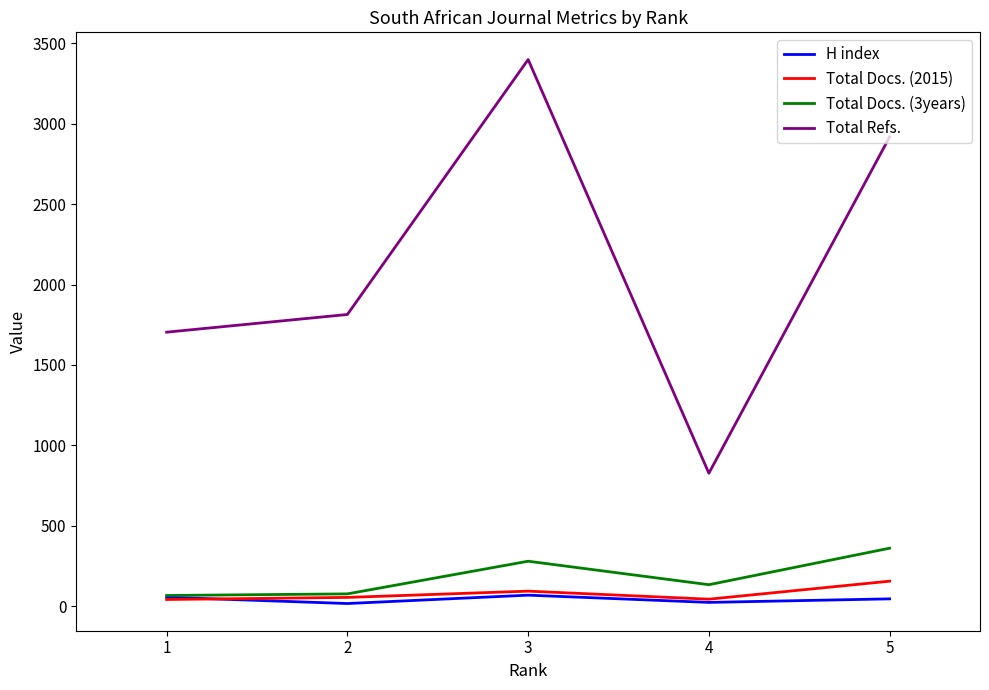

Rank the series by their maximum value, from highest to lowest.

Total Refs., Total Docs. (3years), Total Docs. (2015), H index